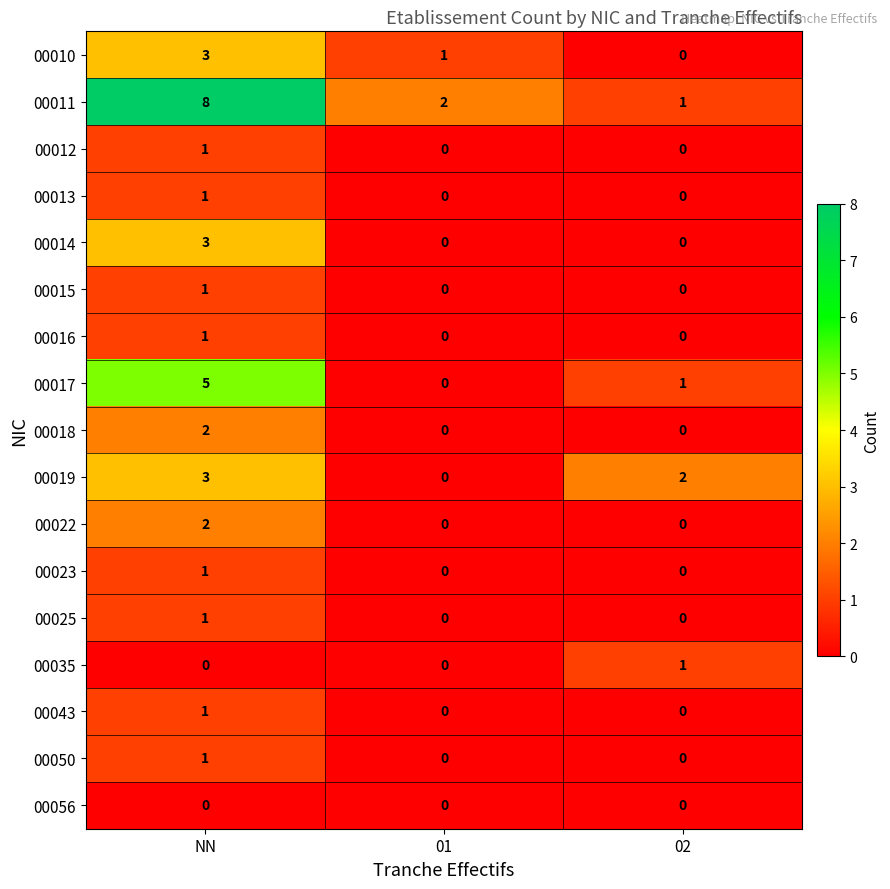

Which category has the highest value across all series?

NN